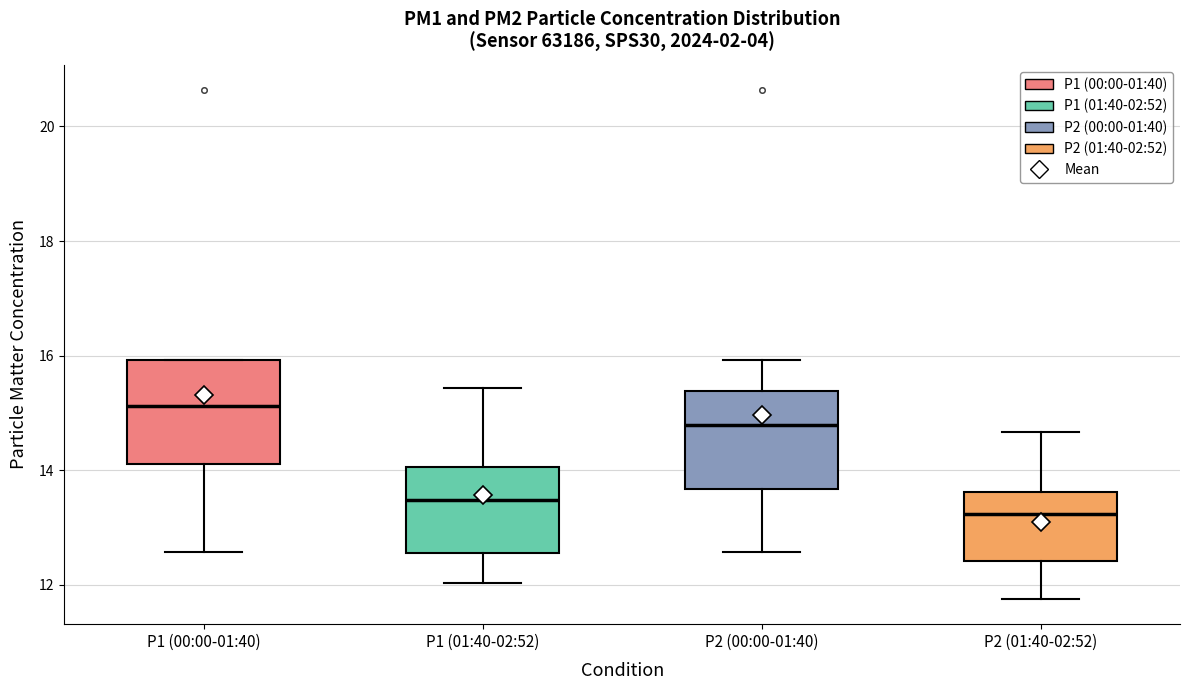

Reading left to right, transcribe this box plot: for each box, give where its median line is, the range the box spans, and where its two whiskers end, as read against the y-axis. The values are not printed on the chart, so give them approximately, as read against the axis.

P1 (00:00-01:40): median 15.2, box 14.2 to 16.0, whiskers 12.6 to 16.0
P1 (01:40-02:52): median 13.4, box 12.6 to 14.0, whiskers 12.0 to 15.4
P2 (00:00-01:40): median 14.8, box 13.6 to 15.4, whiskers 12.6 to 16.0
P2 (01:40-02:52): median 13.2, box 12.4 to 13.6, whiskers 11.8 to 14.6